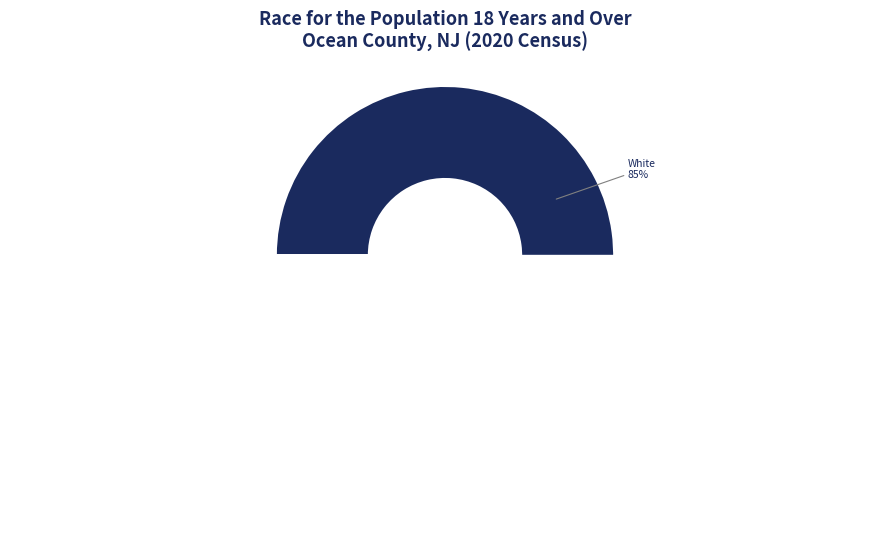

Do Native Hawaiian and Other Pacific Islander and Black or African American together represent more than half of the pie?

No